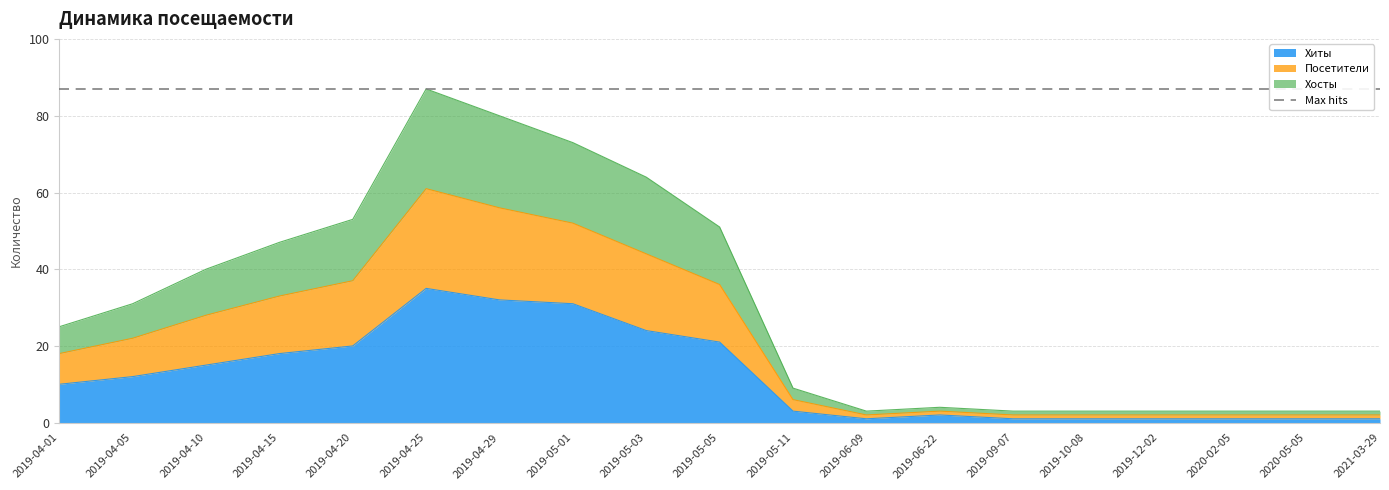

True or false: Посетители and Хосты cross at least once.

False